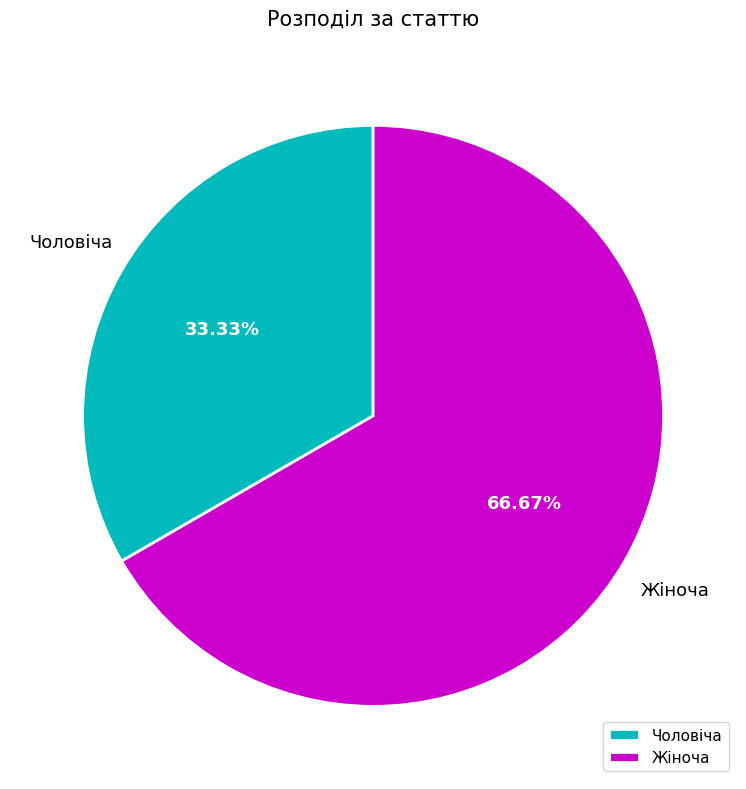

To the nearest percent, what portion does Жіноча represent?

67%